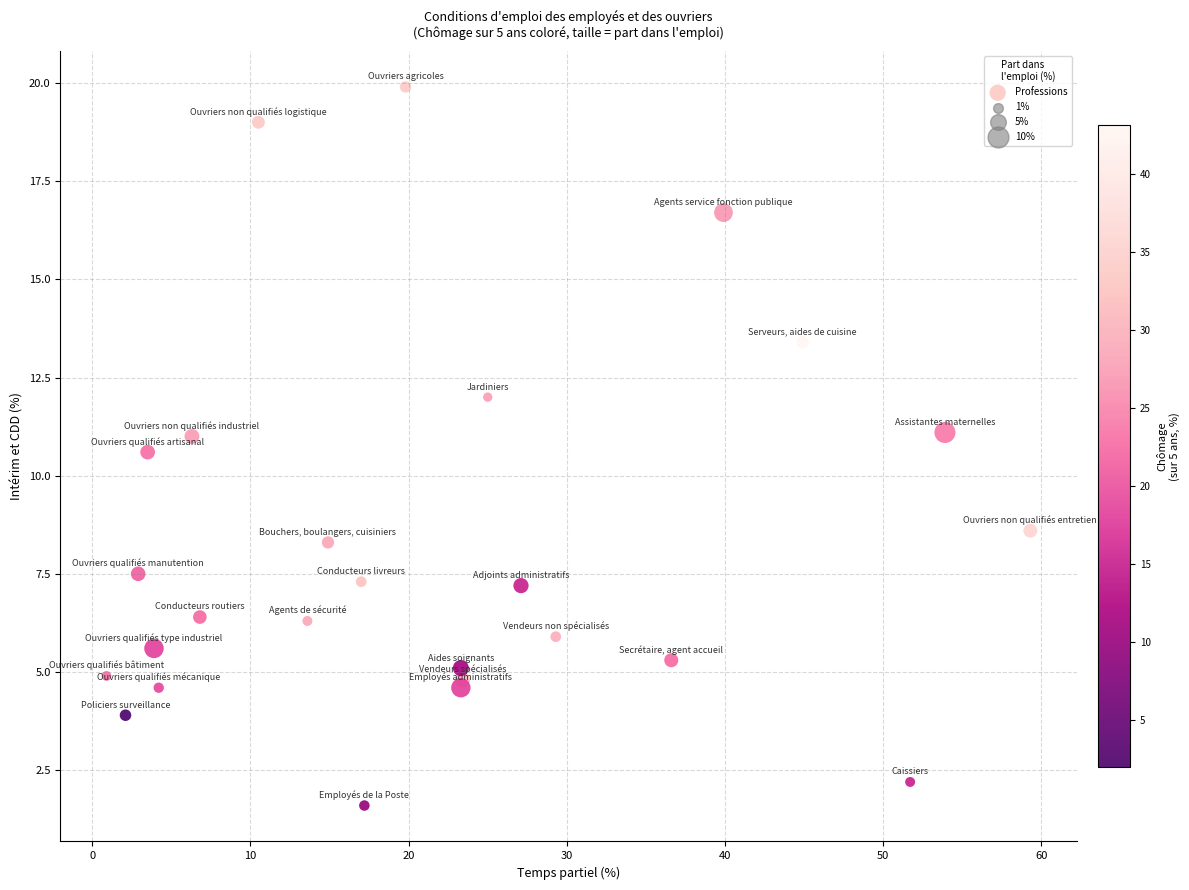

What Y value in the scatter plot is closest to 10?

10.6